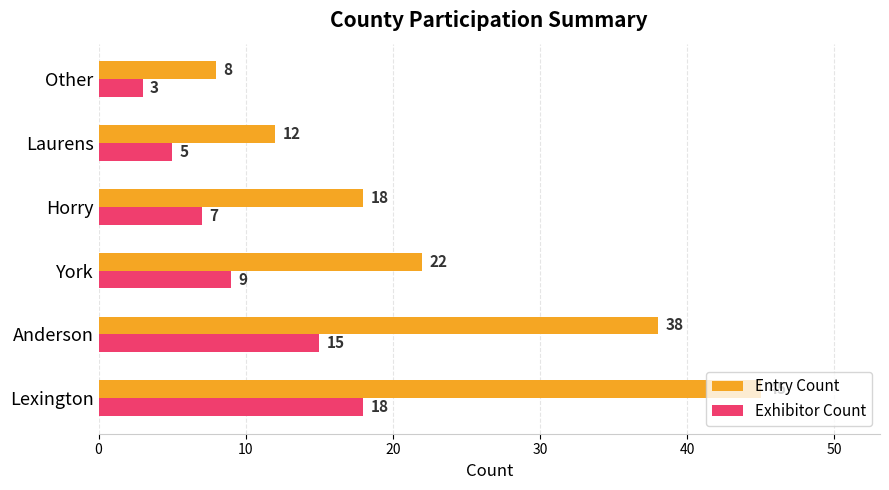

What is the sum of all Exhibitor Count values?

57